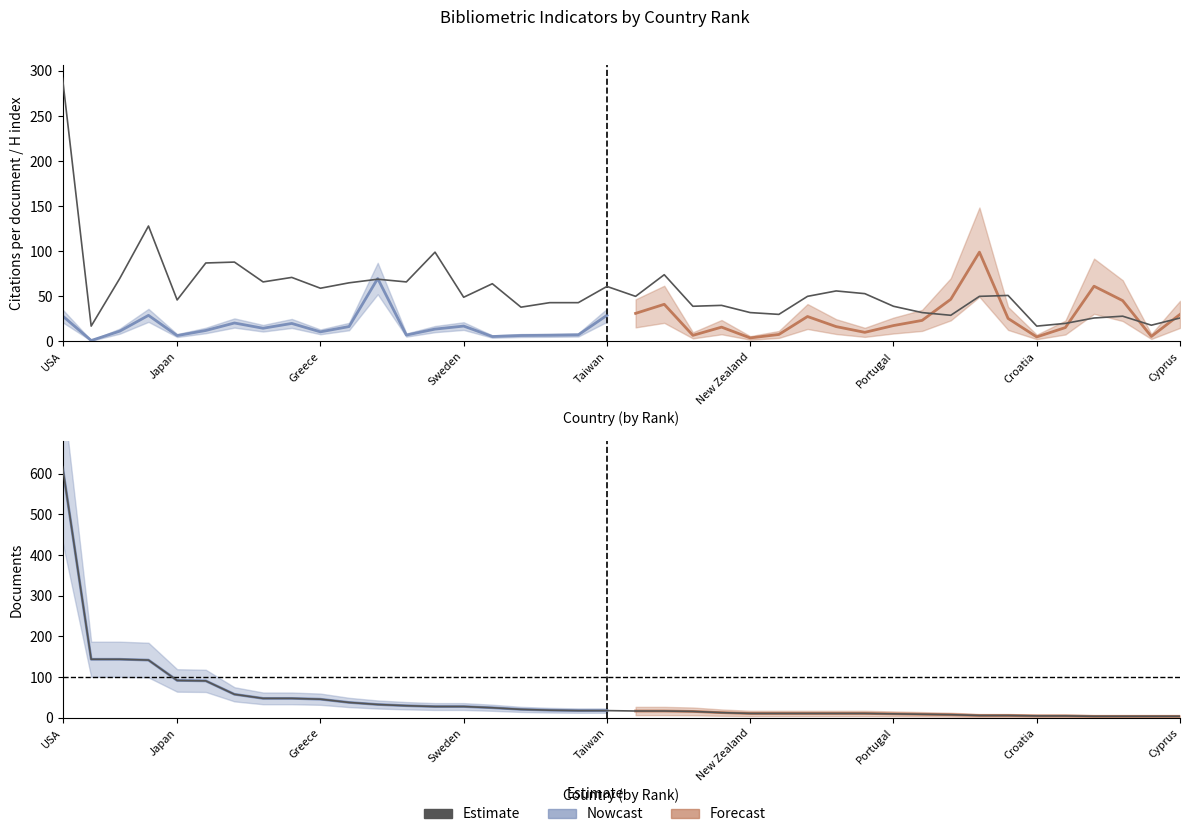

Is the value of H index at 27 greater than the value of Documents at 40?

Yes